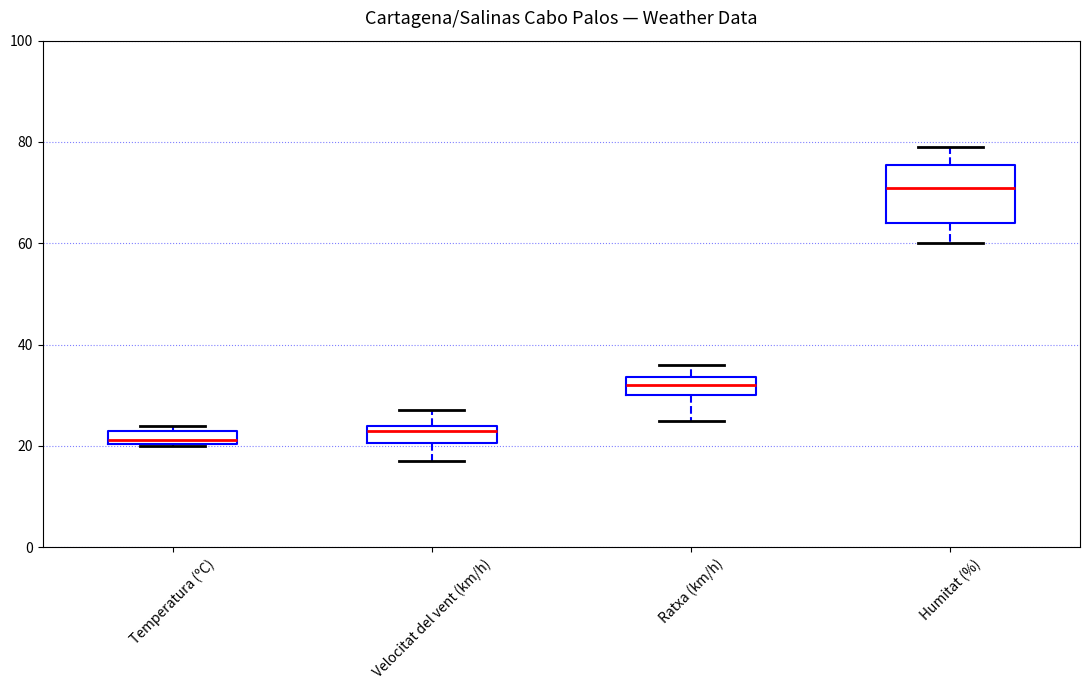

Where is the lower edge of the box for Velocitat del vent (km/h) on the y-axis? The values are not printed on the chart, so give them approximately, as read against the axis.

20